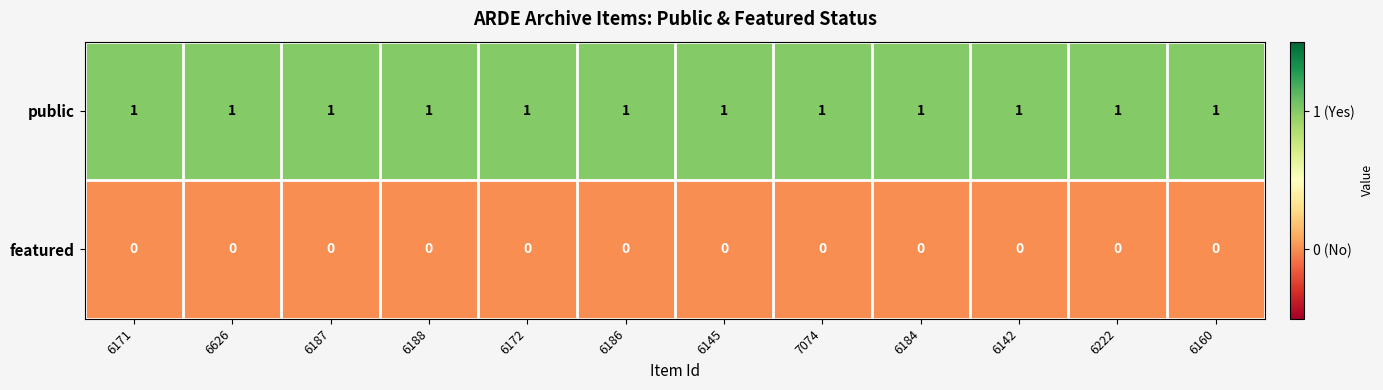

Rank the series by their maximum value, from lowest to highest.

featured, public